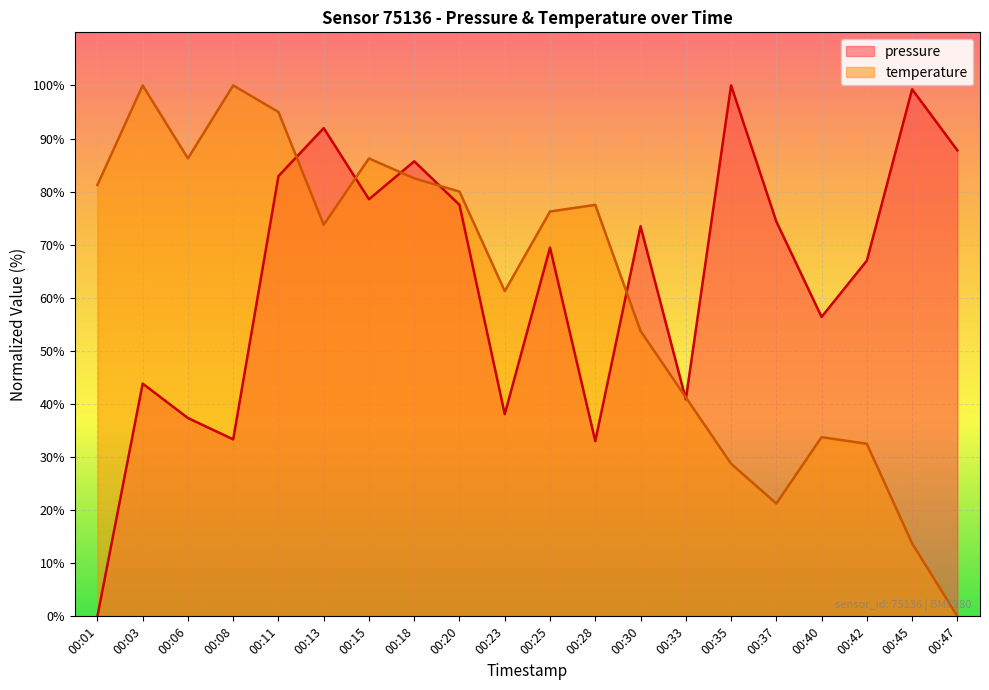

List the labels in order of temperature value, largest first.

00:03, 00:08, 00:11, 00:06, 00:15, 00:18, 00:01, 00:20, 00:28, 00:25, 00:13, 00:23, 00:30, 00:33, 00:40, 00:42, 00:35, 00:37, 00:45, 00:47